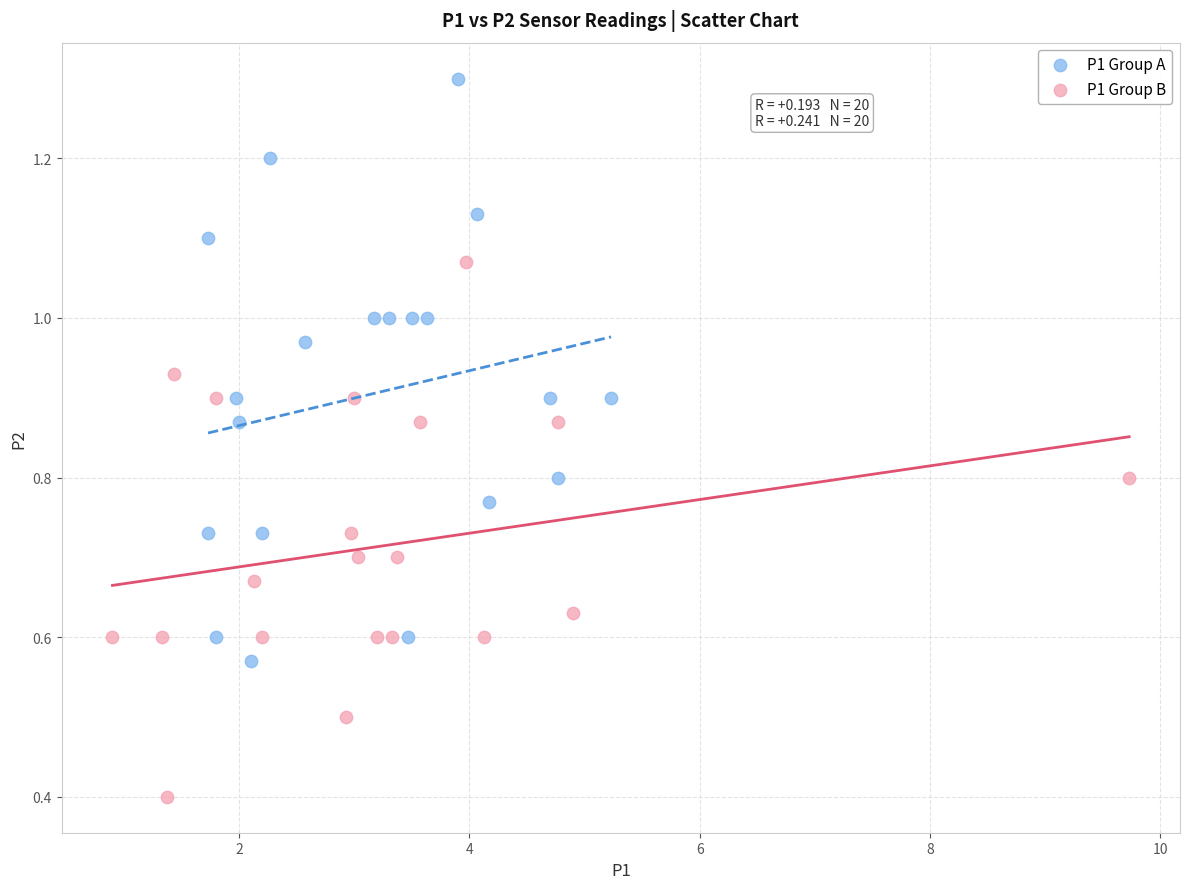

Which series contains the highest Y value?

P1 Group A